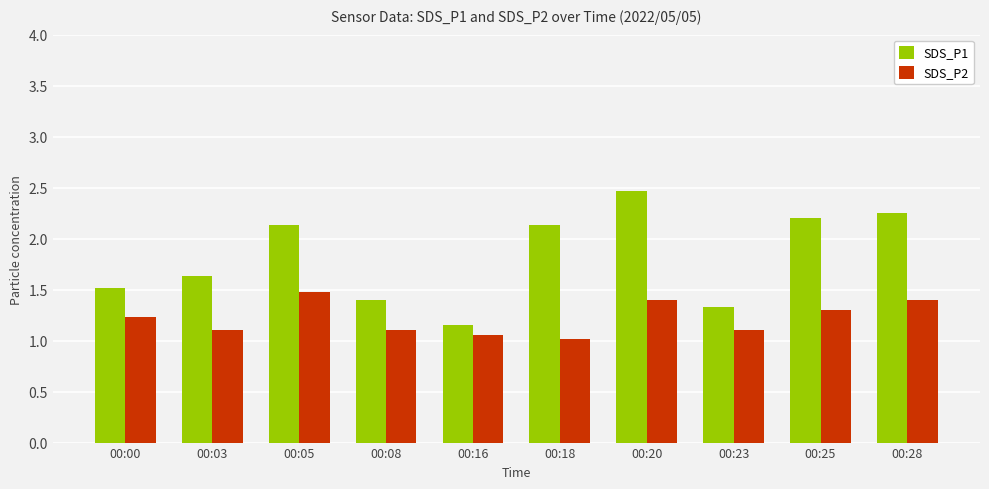

What is the value of the SDS_P2 bar at the 1st from the left?

1.2